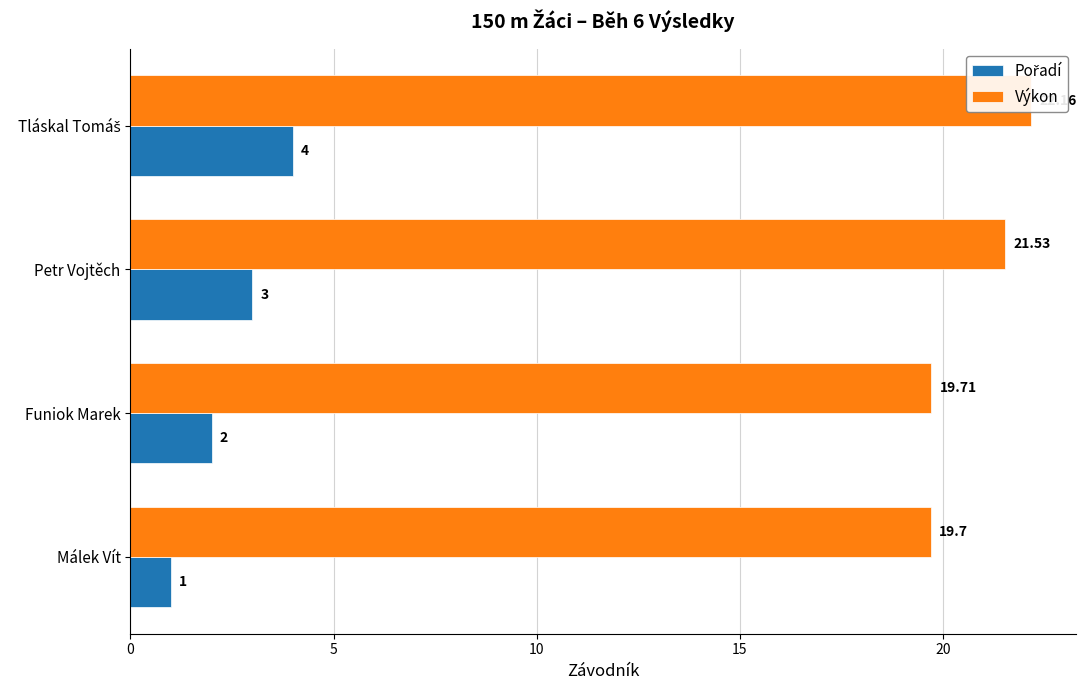

The Pořadí series shows 4.3 at Petr Vojtěch. True or false?

False